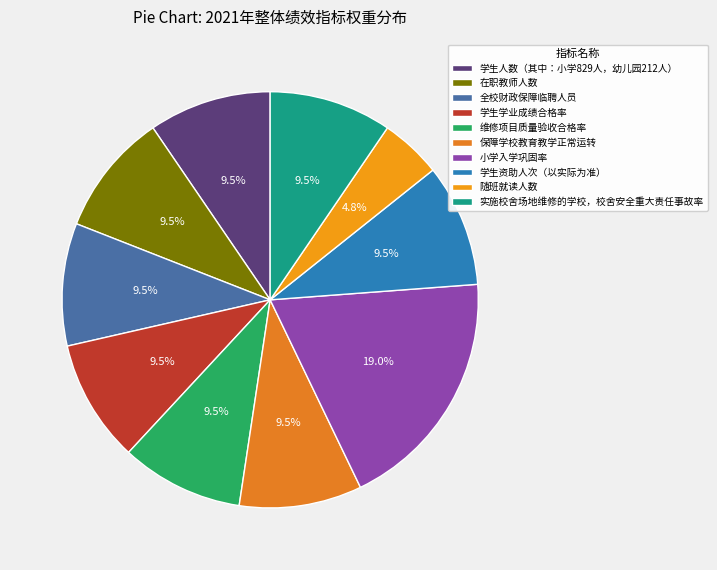

To the nearest percent, what is the average slice percentage?

10%